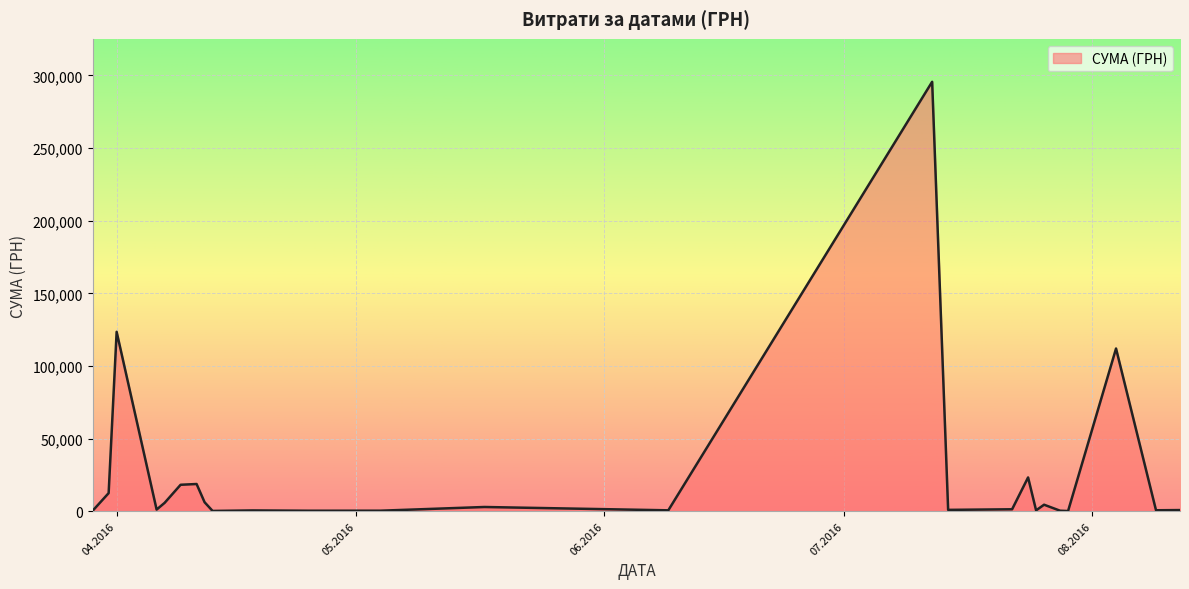

What is the maximum value shown in the chart?

295638.6